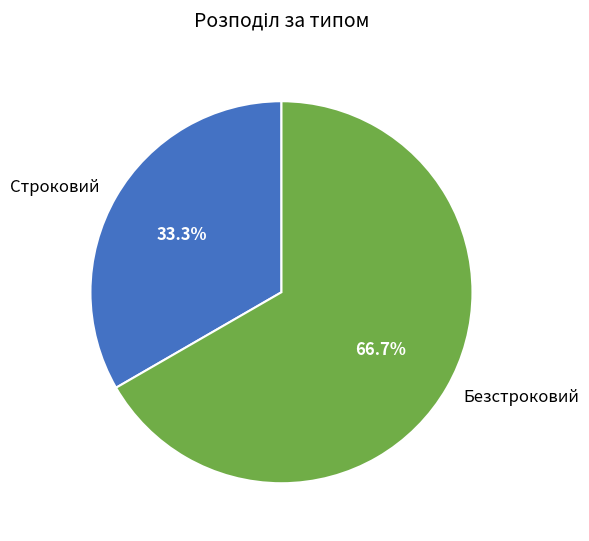

To the nearest percent, what is the average slice percentage?

50%